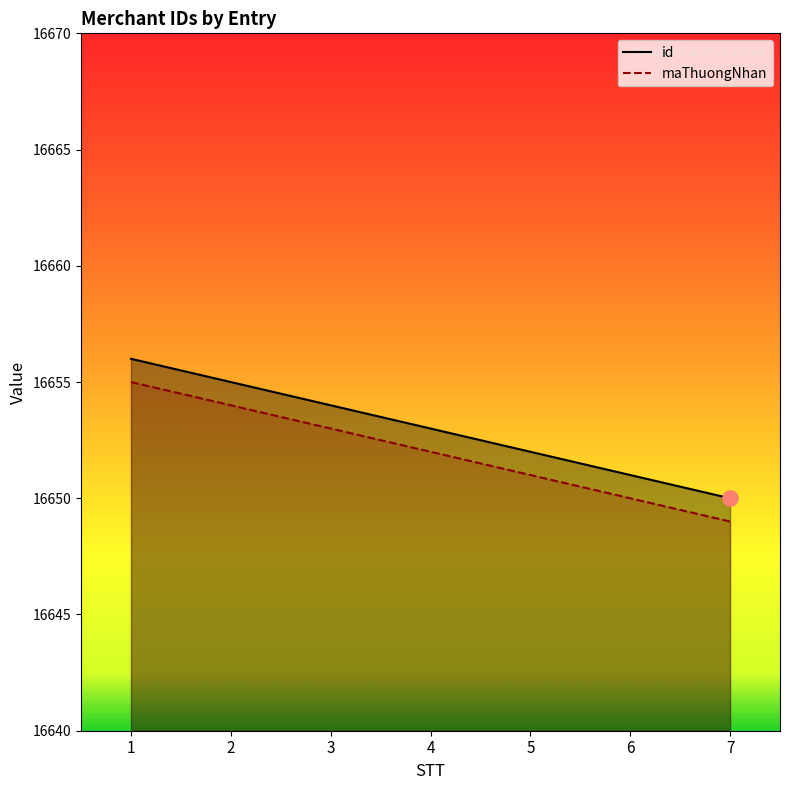

Is the value of maThuongNhan at 4 greater than the value of id at 5?

No